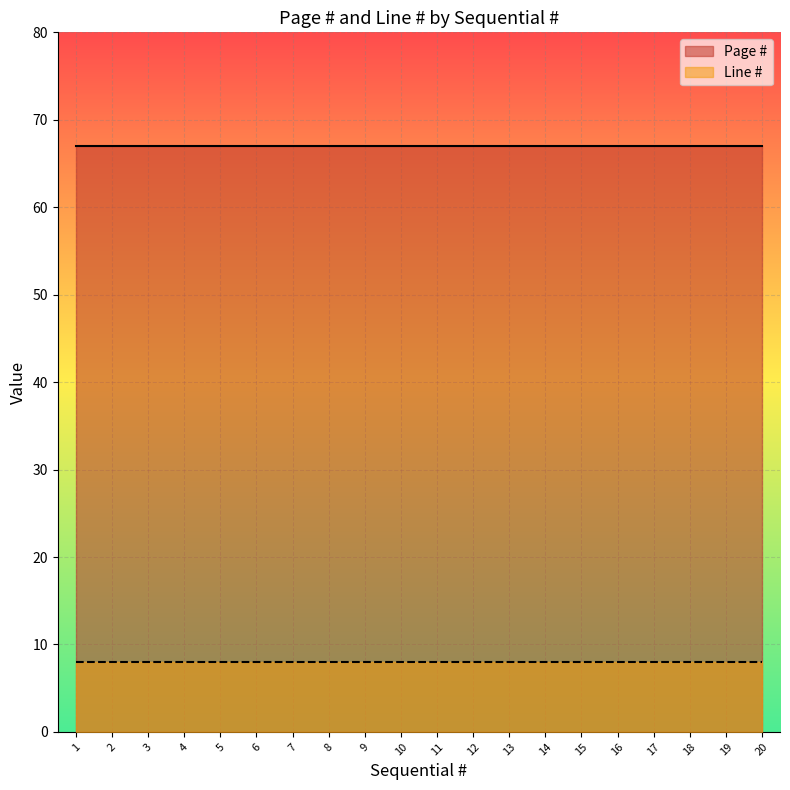

What is the value of the Line # point at the 4th from the left?

8